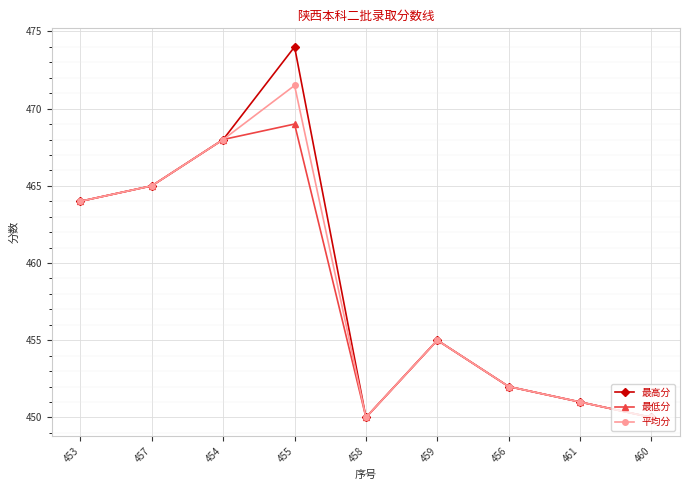

Rank the series by their average value, from highest to lowest.

最高分, 平均分, 最低分